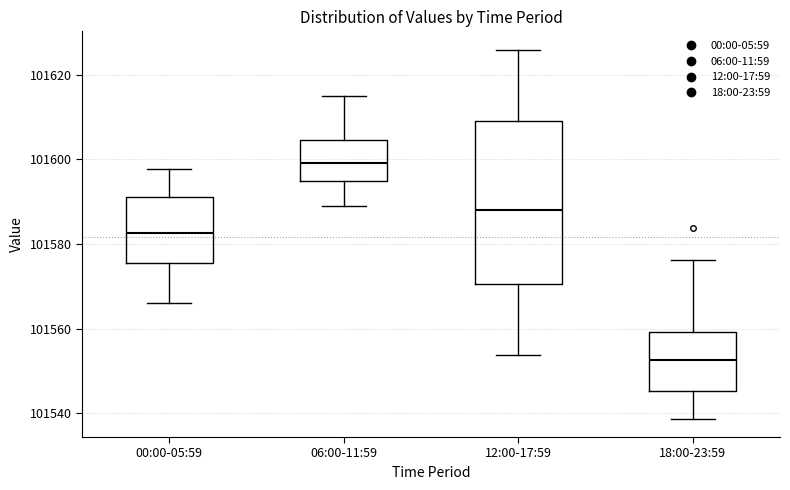

Reading left to right, transcribe this box plot: for each box, give where its median line is, the range the box spans, and where its two whiskers end, as read against the y-axis. The values are not printed on the chart, so give them approximately, as read against the axis.

00:00-05:59: median 101582, box 101576 to 101592, whiskers 101566 to 101598
06:00-11:59: median 101600, box 101596 to 101604, whiskers 101588 to 101616
12:00-17:59: median 101588, box 101570 to 101610, whiskers 101554 to 101626
18:00-23:59: median 101552, box 101546 to 101560, whiskers 101538 to 101576